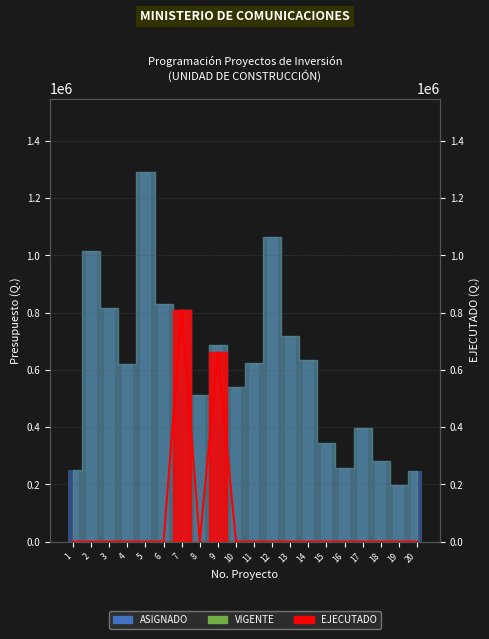

True or false: EJECUTADO has a value of 0.0 at 17.

True